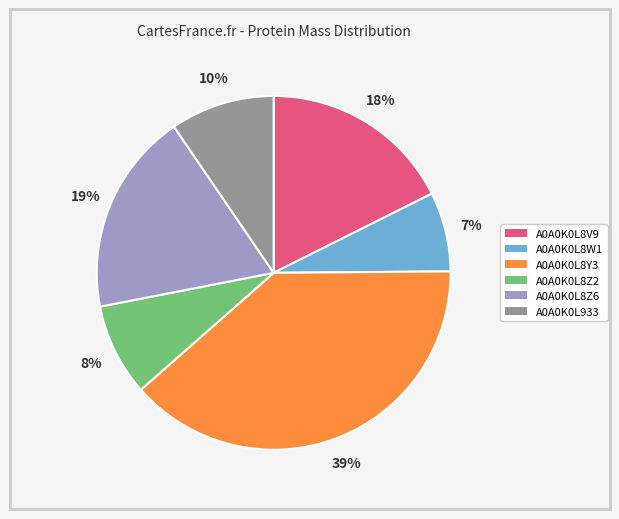

To the nearest percent, what is the average slice percentage?

17%